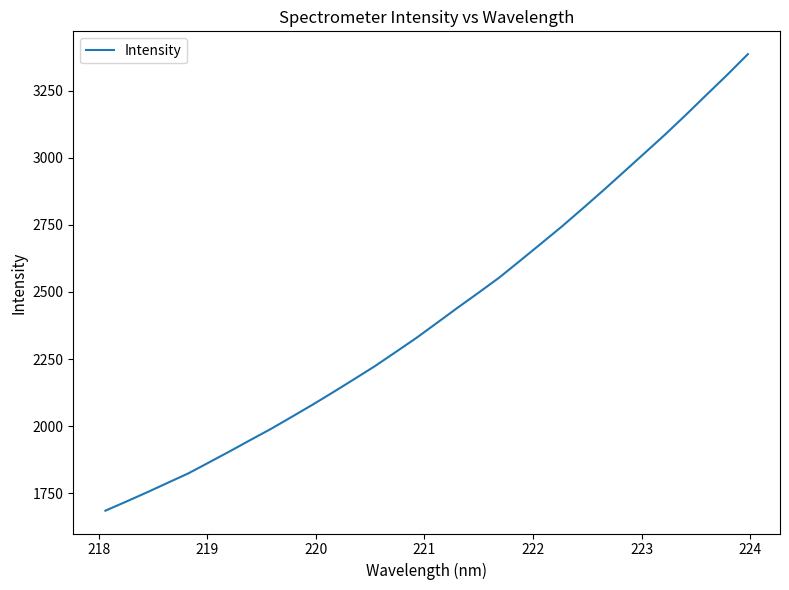

What is the difference between the maximum and minimum values?

1701.5